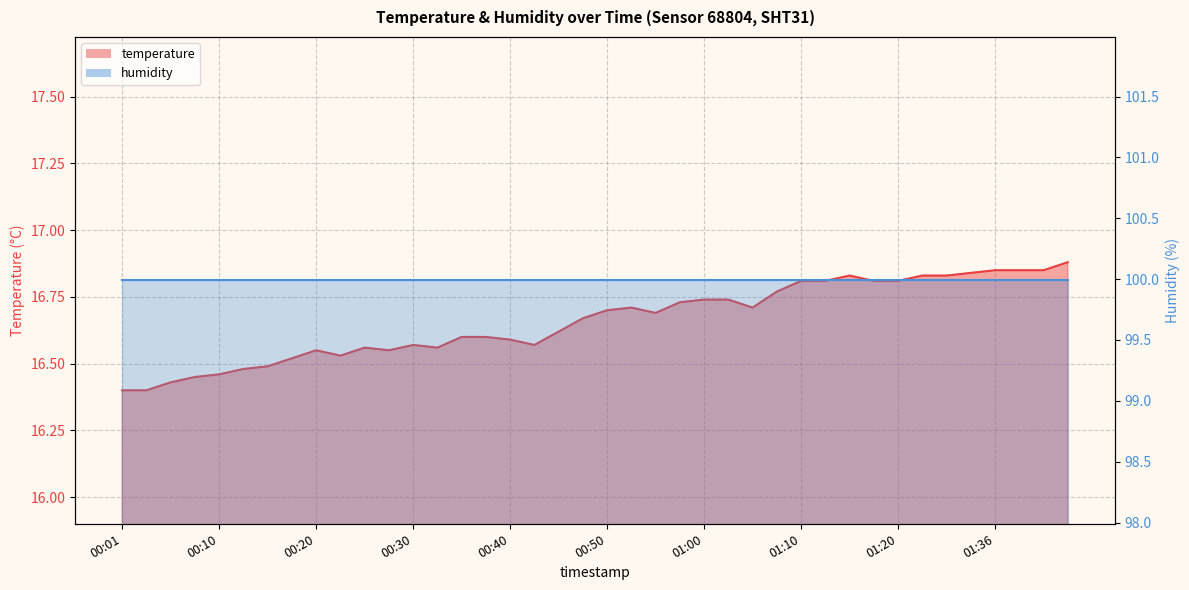

How many points are higher than both their immediate neighbors (excluding endpoints)?

5